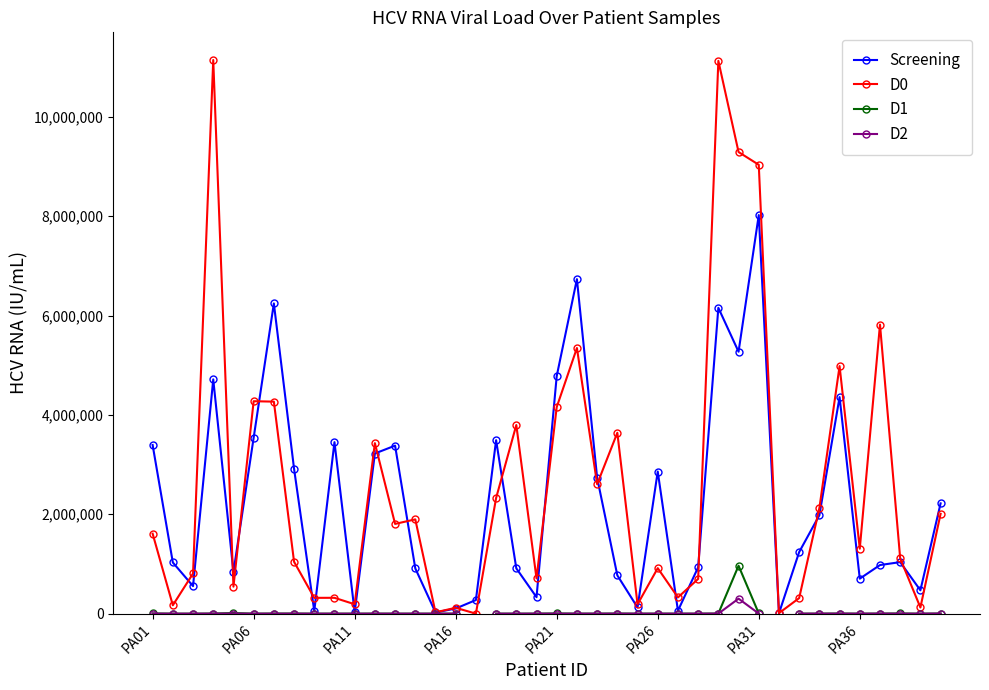

True or false: Screening has more than 1 interior local peaks.

True